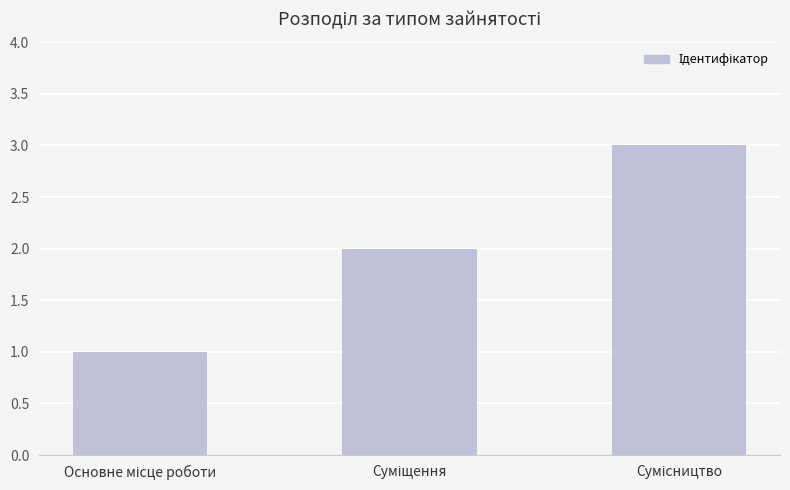

What is the sum of all values?

6